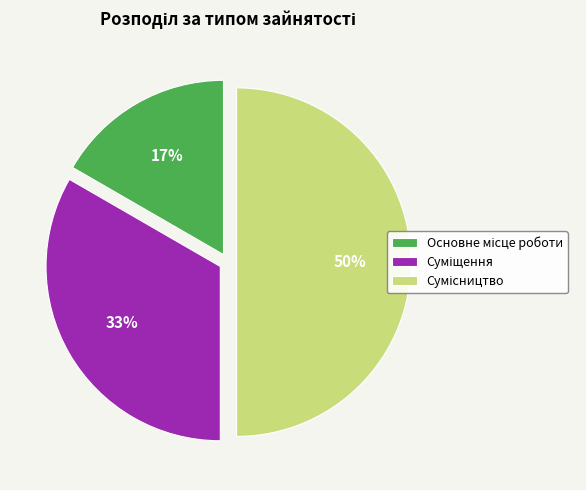

To the nearest percent, what is the difference between the largest and smallest slice percentages?

33%